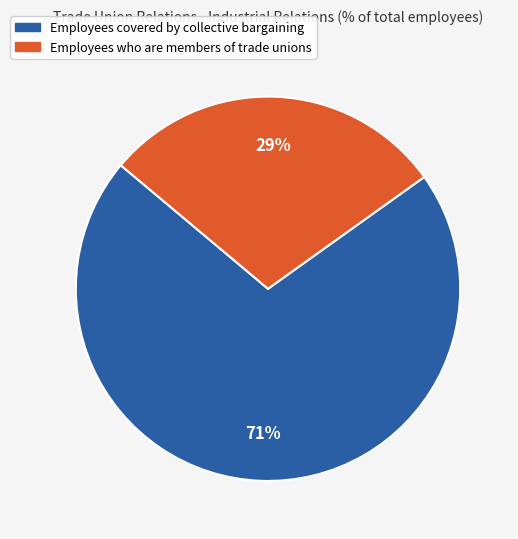

To the nearest percent, what is the average slice percentage?

50%